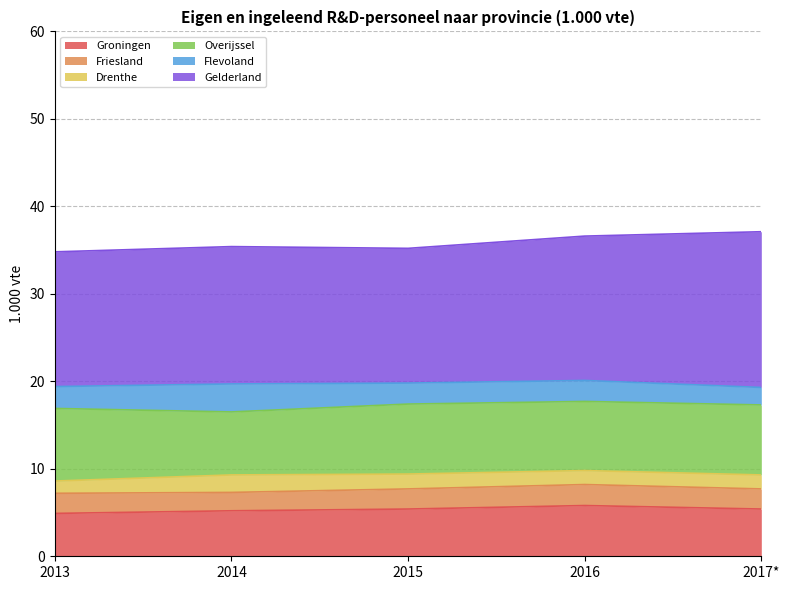

The Drenthe series shows 0.9 at 2015. True or false?

False